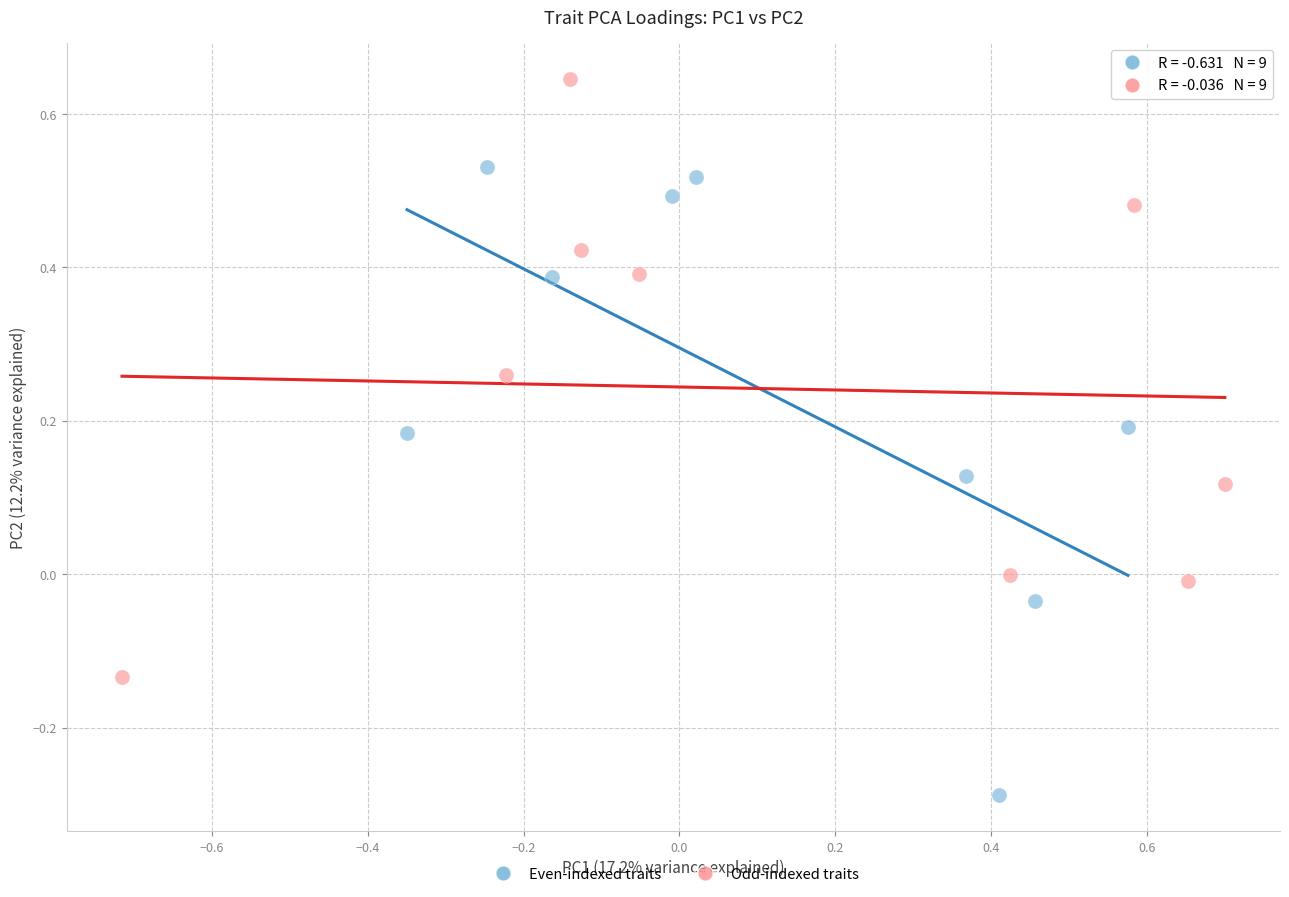

Which series contains the highest Y value?

Odd-indexed traits